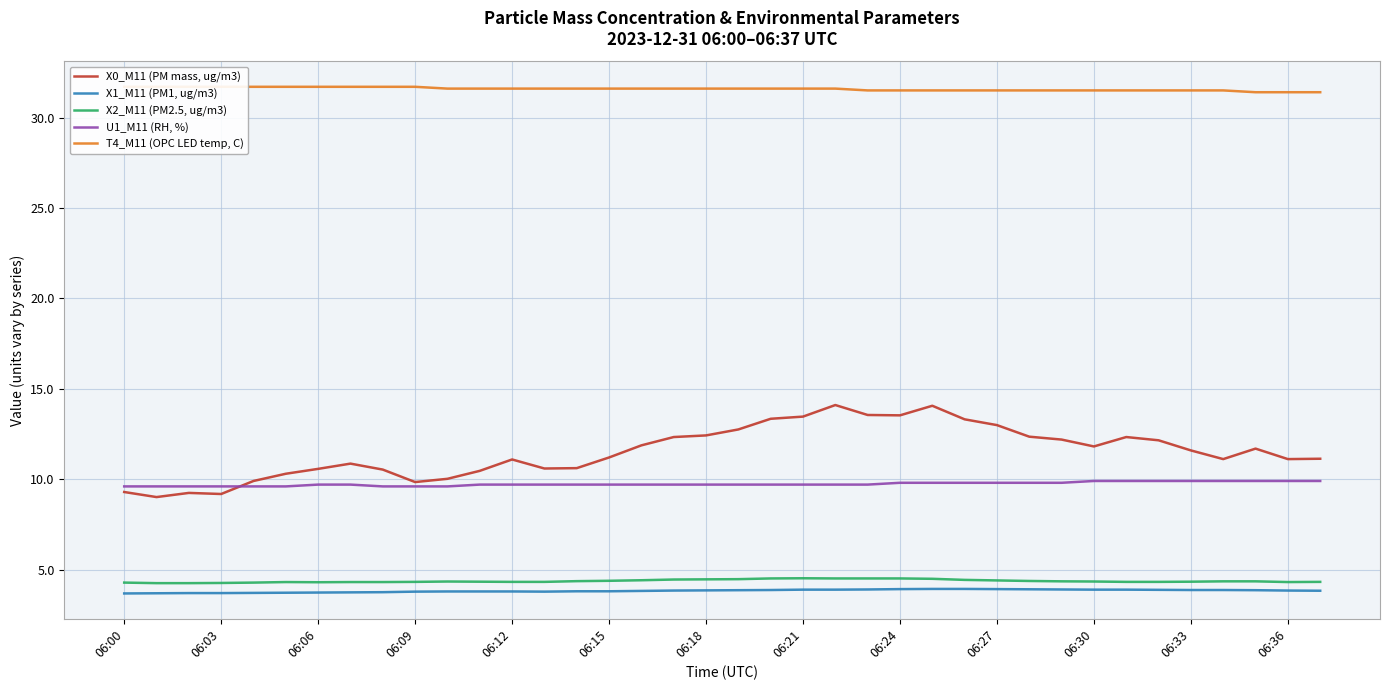

Which series has the widest spread of values?

X0_M11 (PM mass, ug/m3)